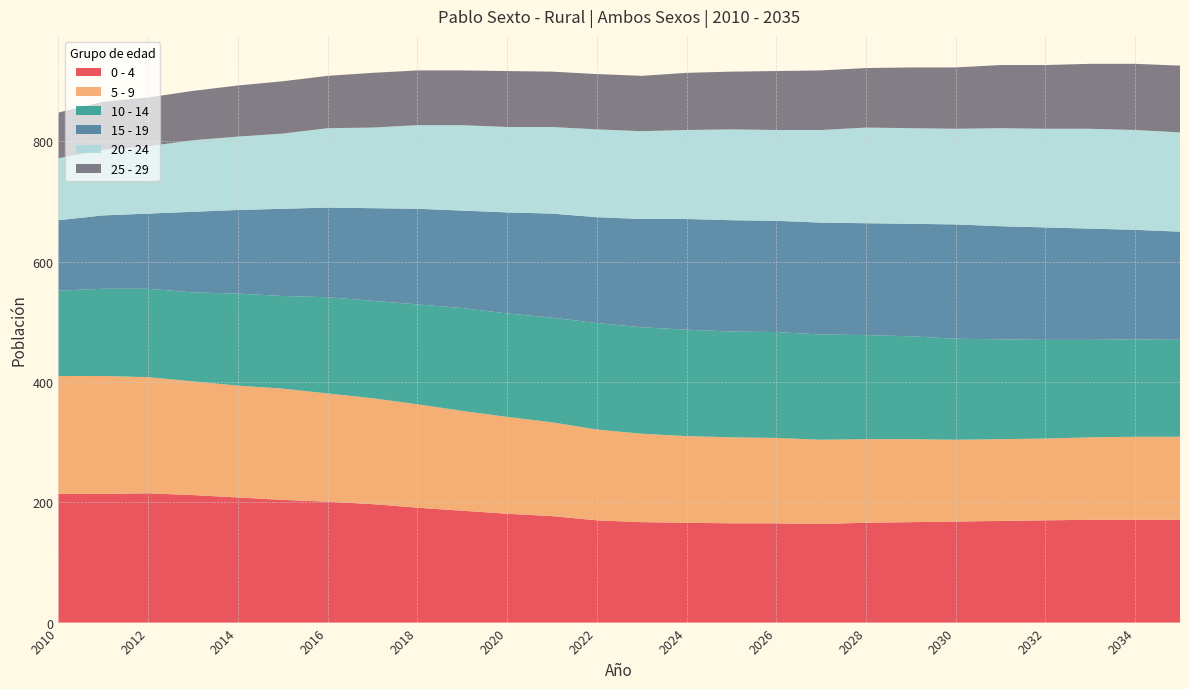

Reading right to left, list all the values displayed in this chart.

0 - 4: 2035=171	2034=171	2033=171	2032=170	2031=169	2030=168	2029=167	2028=166	2027=164	2026=165	2025=165	2024=166	2023=167	2022=170	2021=177	2020=181	2019=186	2018=191	2017=197	2016=201	2015=204	2014=208	2013=212	2012=215	2011=214	2010=214
5 - 9: 2035=138	2034=138	2033=137	2032=136	2031=136	2030=136	2029=138	2028=139	2027=140	2026=142	2025=143	2024=144	2023=147	2022=151	2021=156	2020=161	2019=166	2018=172	2017=176	2016=180	2015=185	2014=186	2013=189	2012=193	2011=196	2010=196
10 - 14: 2035=161	2034=162	2033=162	2032=164	2031=166	2030=168	2029=171	2028=173	2027=175	2026=176	2025=176	2024=177	2023=177	2022=177	2021=174	2020=172	2019=171	2018=166	2017=162	2016=160	2015=154	2014=153	2013=148	2012=147	2011=145	2010=142
15 - 19: 2035=180	2034=182	2033=185	2032=187	2031=188	2030=190	2029=187	2028=186	2027=186	2026=185	2025=185	2024=184	2023=180	2022=176	2021=173	2020=168	2019=162	2018=159	2017=154	2016=149	2015=145	2014=139	2013=134	2012=125	2011=122	2010=117
20 - 24: 2035=165	2034=166	2033=166	2032=164	2031=163	2030=159	2029=159	2028=159	2027=154	2026=151	2025=151	2024=148	2023=146	2022=146	2021=144	2020=142	2019=142	2018=139	2017=134	2016=132	2015=125	2014=122	2013=119	2012=112	2011=109	2010=103
25 - 29: 2035=111	2034=110	2033=108	2032=106	2031=105	2030=102	2029=101	2028=99	2027=99	2026=98	2025=96	2024=95	2023=92	2022=92	2021=92	2020=93	2019=91	2018=91	2017=91	2016=87	2015=87	2014=85	2013=82	2012=81	2011=80	2010=76